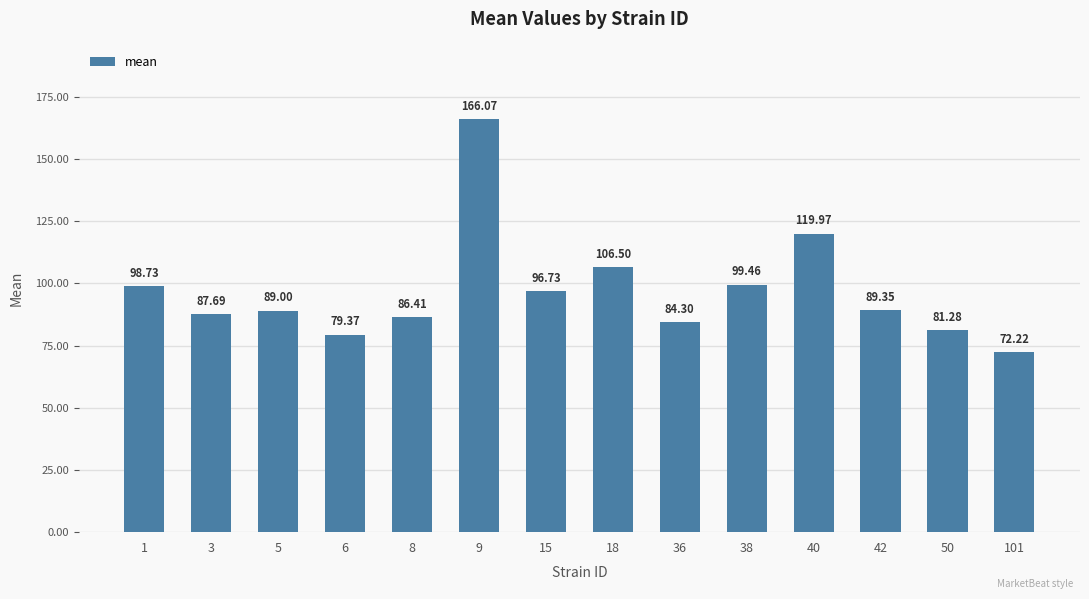

How many series are shown in this chart?

1